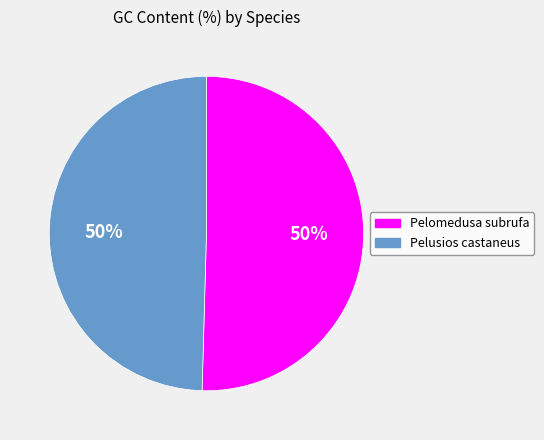

What is the ratio of the value at Pelusios castaneus to the value at Pelomedusa subrufa?

1.0